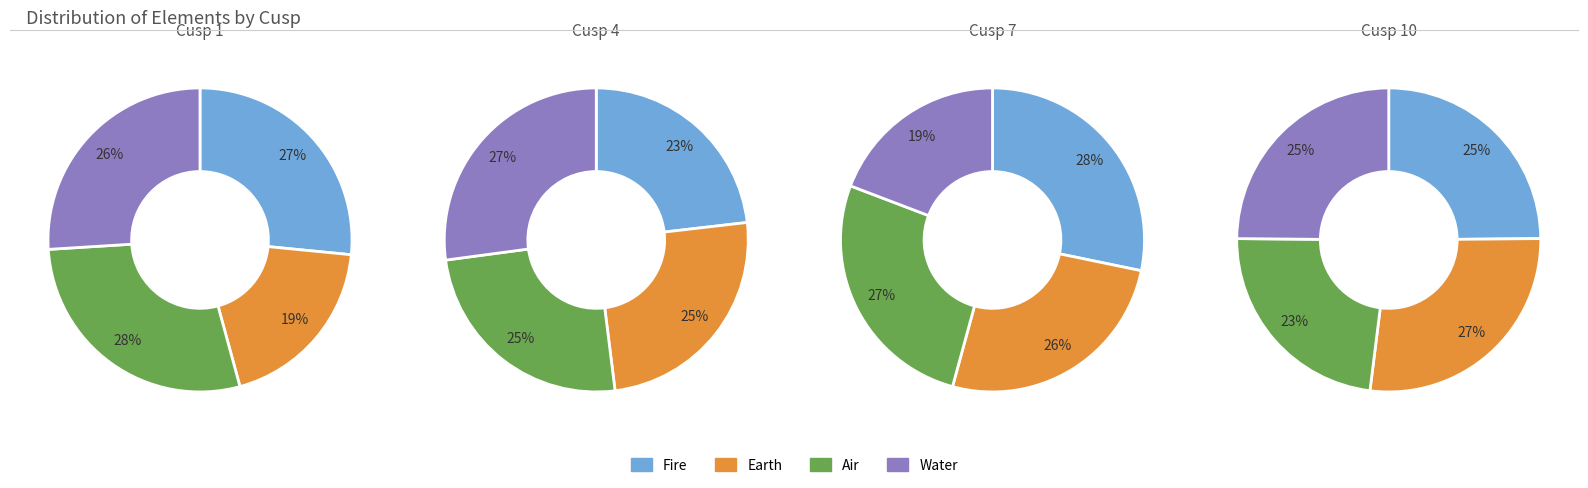

Does Cusp 6 represent more than half of the total?

No